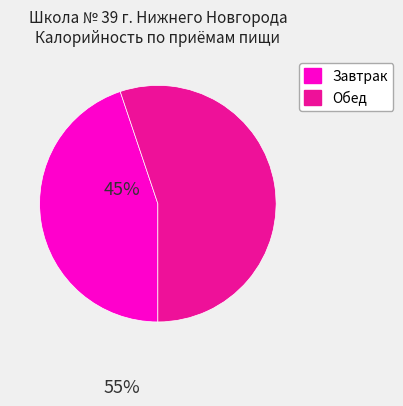

Count the number of slices in the pie.

2